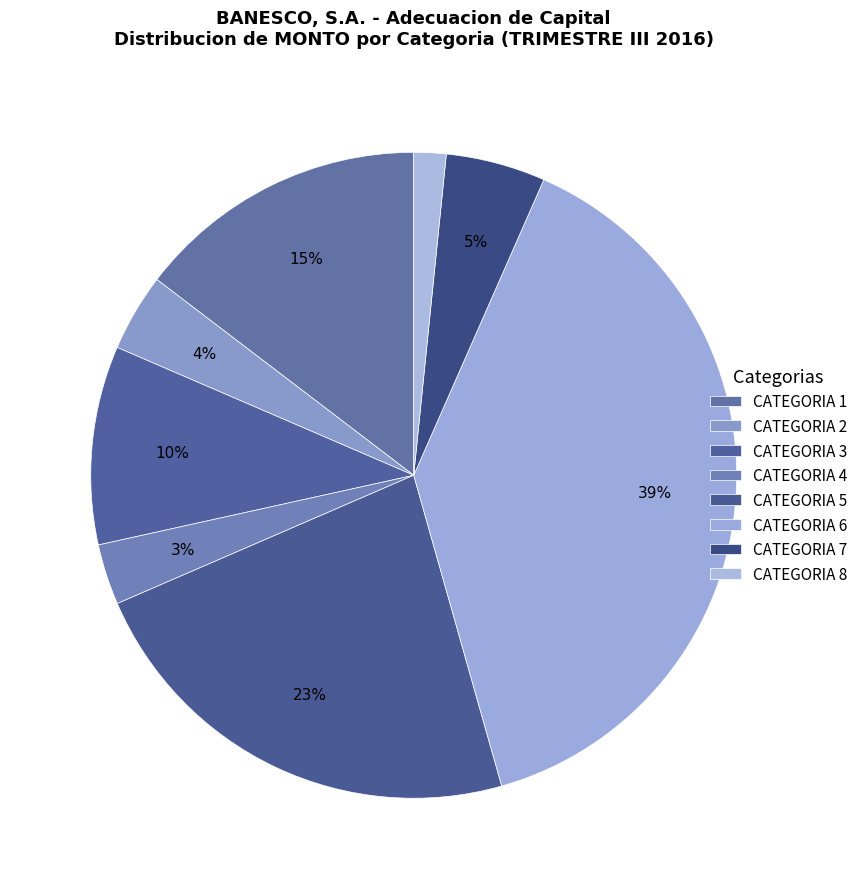

How many segments does this pie chart have?

8